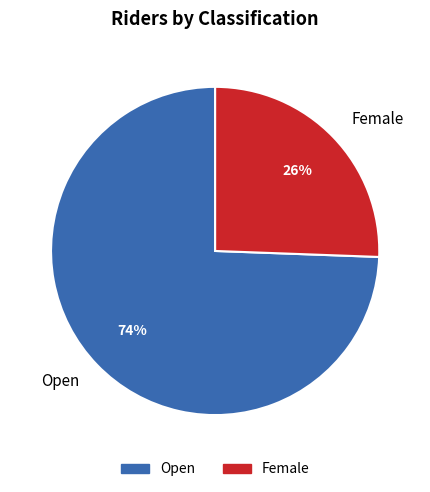

Which category has the smallest portion of the pie?

Female